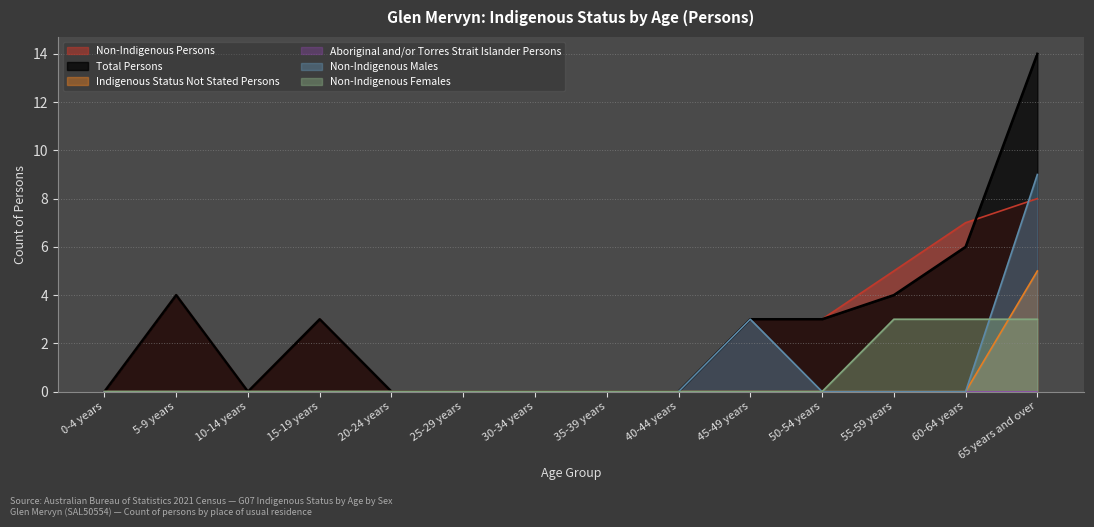

Which series has the largest total across all categories?

Total Persons